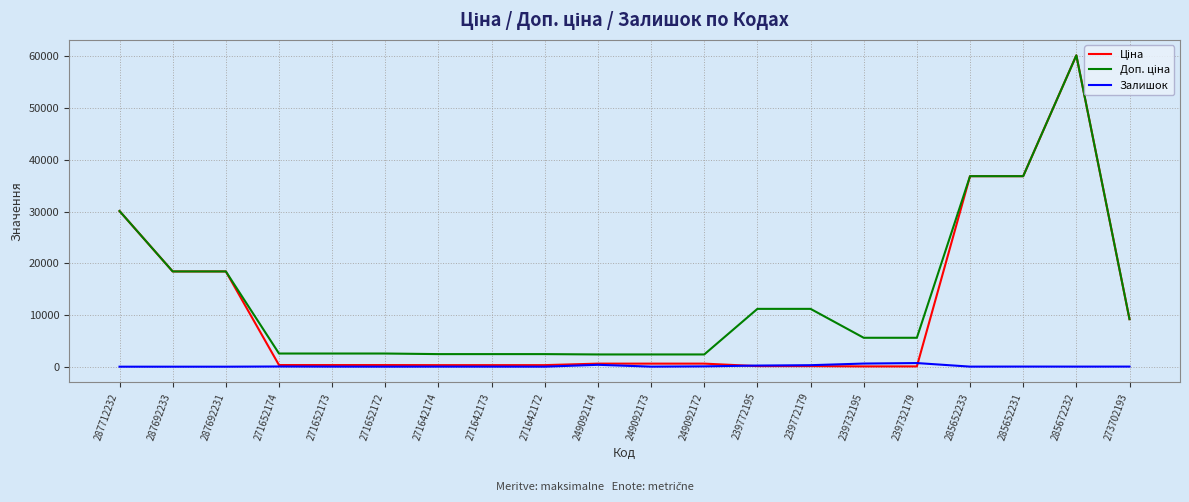

Is it true that Залишок equals 20.0 at 273702193?

True